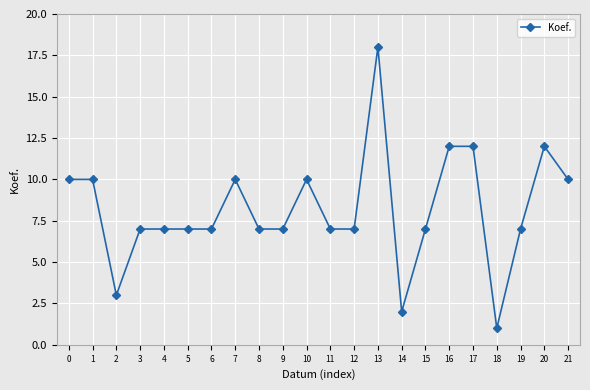

What is the difference between the values at 6 and 2?

4